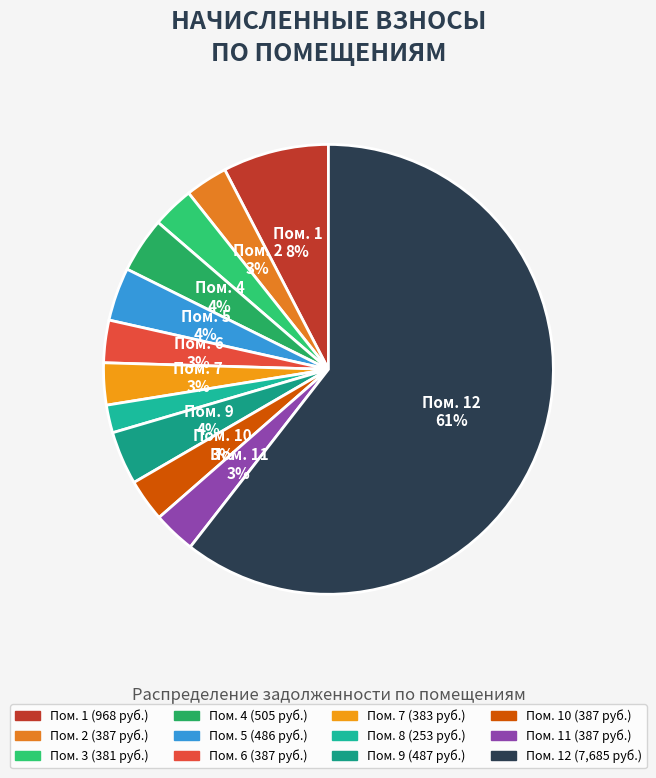

Count the number of slices in the pie.

12